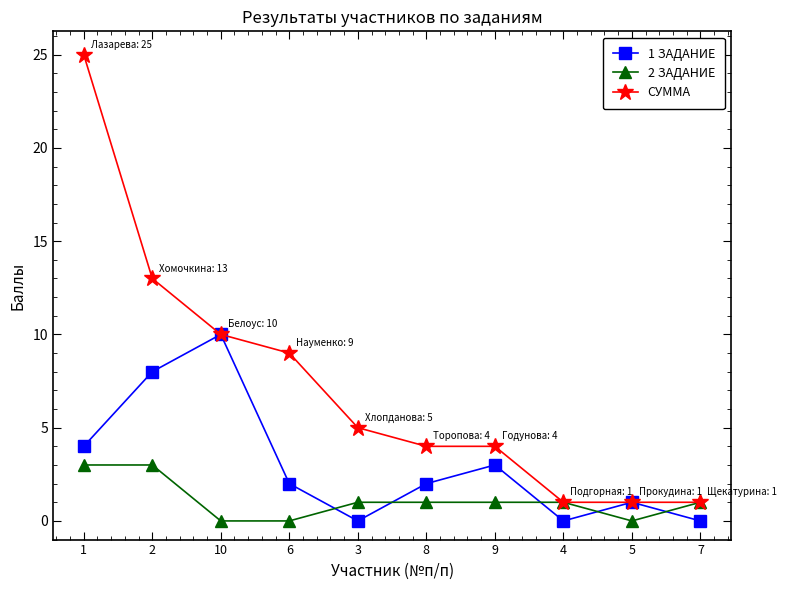

At which label does 2 ЗАДАНИЕ first exceed 1?

1